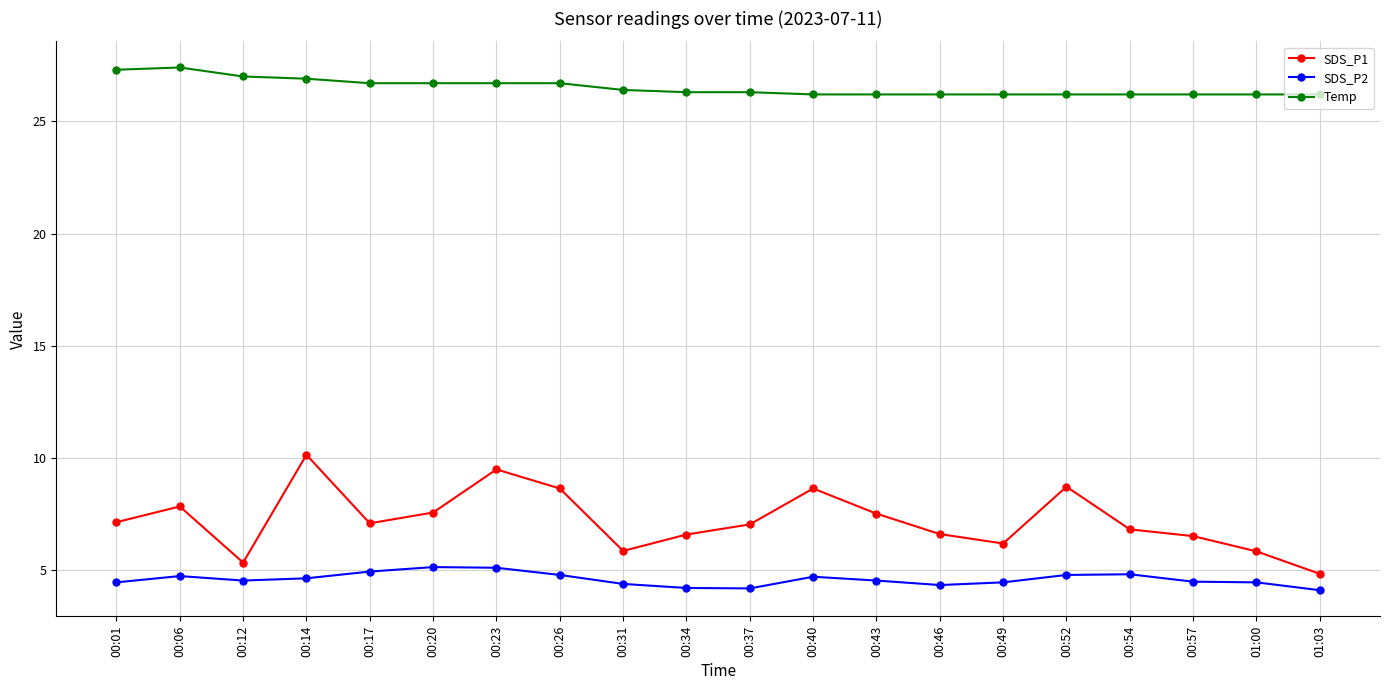

What is the maximum value for SDS_P2?

5.2